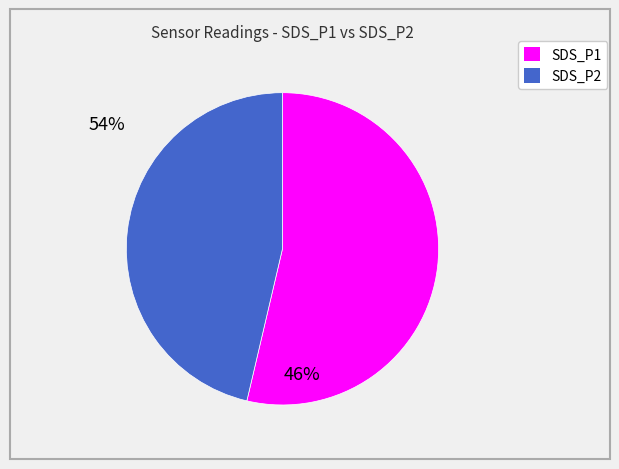

Rank the categories by value from lowest to highest.

SDS_P2, SDS_P1